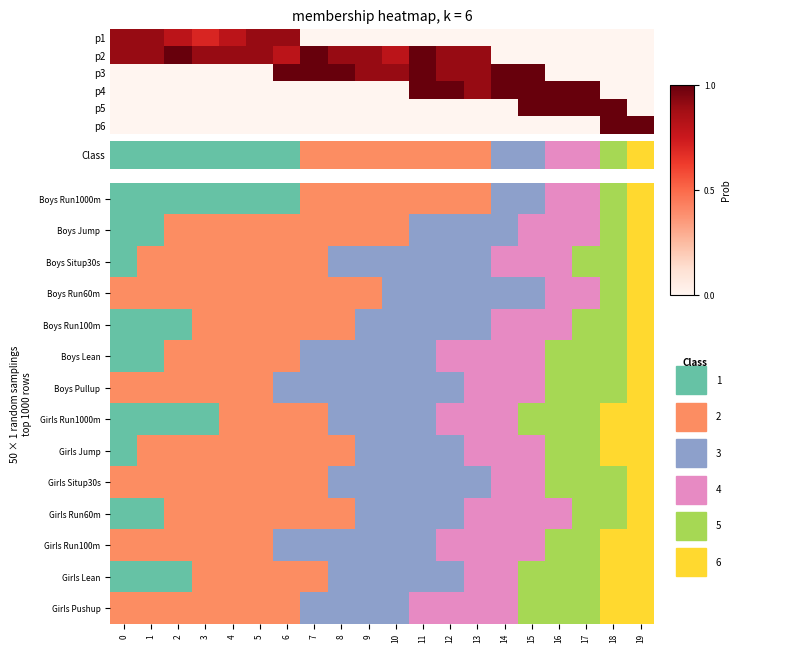

Reading left to right, what are all the values shown in this chart?

Boys Run1000m: 0=1	1=1	2=1	3=1	4=1	5=1	6=1	7=2	8=2	9=2	10=2	11=2	12=2	13=2	14=3	15=3	16=4	17=4	18=5	19=6
Boys Jump: 0=1	1=1	2=2	3=2	4=2	5=2	6=2	7=2	8=2	9=2	10=2	11=3	12=3	13=3	14=3	15=4	16=4	17=4	18=5	19=6
Boys Situp30s: 0=1	1=2	2=2	3=2	4=2	5=2	6=2	7=2	8=3	9=3	10=3	11=3	12=3	13=3	14=4	15=4	16=4	17=5	18=5	19=6
Boys Run60m: 0=2	1=2	2=2	3=2	4=2	5=2	6=2	7=2	8=2	9=2	10=3	11=3	12=3	13=3	14=3	15=3	16=4	17=4	18=5	19=6
Boys Run100m: 0=1	1=1	2=1	3=2	4=2	5=2	6=2	7=2	8=2	9=3	10=3	11=3	12=3	13=3	14=4	15=4	16=4	17=5	18=5	19=6
Boys Lean: 0=1	1=1	2=2	3=2	4=2	5=2	6=2	7=3	8=3	9=3	10=3	11=3	12=4	13=4	14=4	15=4	16=5	17=5	18=5	19=6
Boys Pullup: 0=2	1=2	2=2	3=2	4=2	5=2	6=3	7=3	8=3	9=3	10=3	11=3	12=3	13=4	14=4	15=4	16=5	17=5	18=5	19=6
Girls Run1000m: 0=1	1=1	2=1	3=1	4=2	5=2	6=2	7=2	8=3	9=3	10=3	11=3	12=4	13=4	14=4	15=5	16=5	17=5	18=6	19=6
Girls Jump: 0=1	1=2	2=2	3=2	4=2	5=2	6=2	7=2	8=2	9=3	10=3	11=3	12=3	13=4	14=4	15=4	16=5	17=5	18=6	19=6
Girls Situp30s: 0=2	1=2	2=2	3=2	4=2	5=2	6=2	7=2	8=3	9=3	10=3	11=3	12=3	13=3	14=4	15=4	16=5	17=5	18=5	19=6
Girls Run60m: 0=1	1=1	2=2	3=2	4=2	5=2	6=2	7=2	8=2	9=3	10=3	11=3	12=3	13=4	14=4	15=4	16=4	17=5	18=5	19=6
Girls Run100m: 0=2	1=2	2=2	3=2	4=2	5=2	6=3	7=3	8=3	9=3	10=3	11=3	12=4	13=4	14=4	15=4	16=5	17=5	18=6	19=6
Girls Lean: 0=1	1=1	2=1	3=2	4=2	5=2	6=2	7=2	8=3	9=3	10=3	11=3	12=3	13=4	14=4	15=5	16=5	17=5	18=6	19=6
Girls Pushup: 0=2	1=2	2=2	3=2	4=2	5=2	6=2	7=3	8=3	9=3	10=3	11=4	12=4	13=4	14=4	15=5	16=5	17=5	18=6	19=6